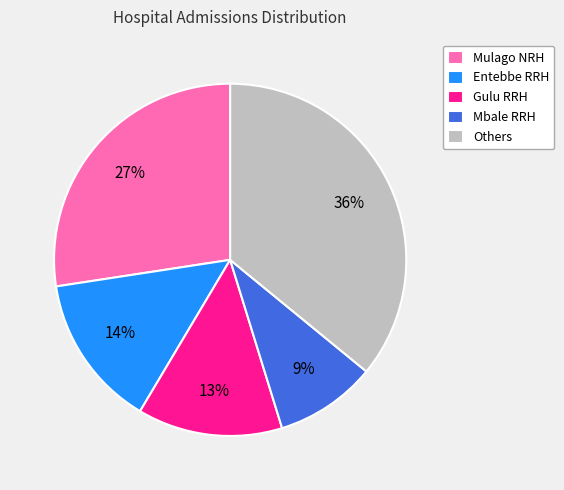

To the nearest percent, what is the average slice percentage?

20%